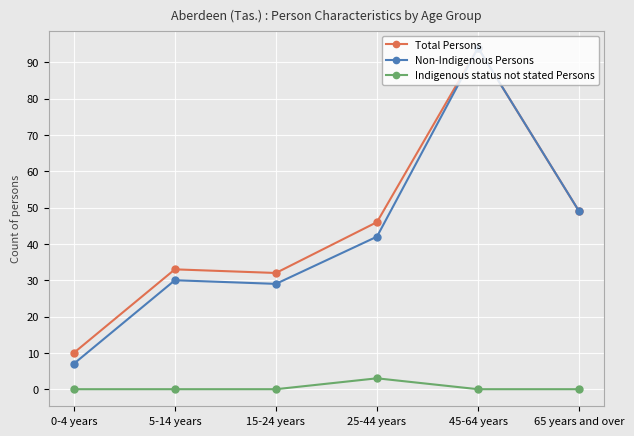

How many data points does each series have?

6